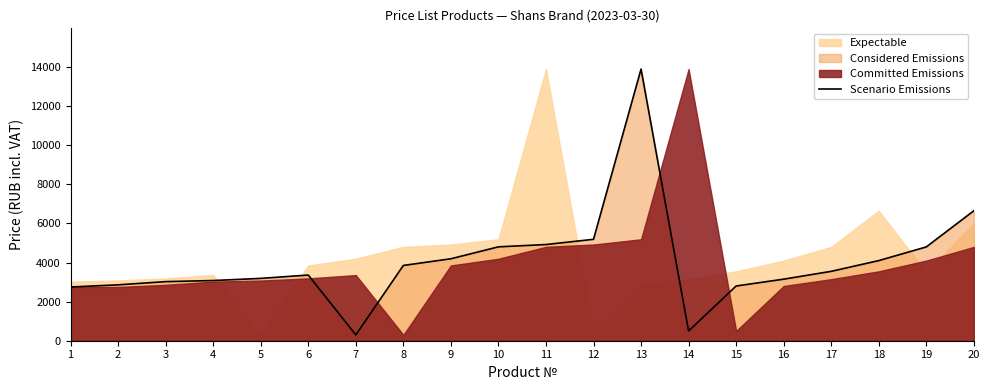

What is the highest value of the Scenario Emissions series?

13900